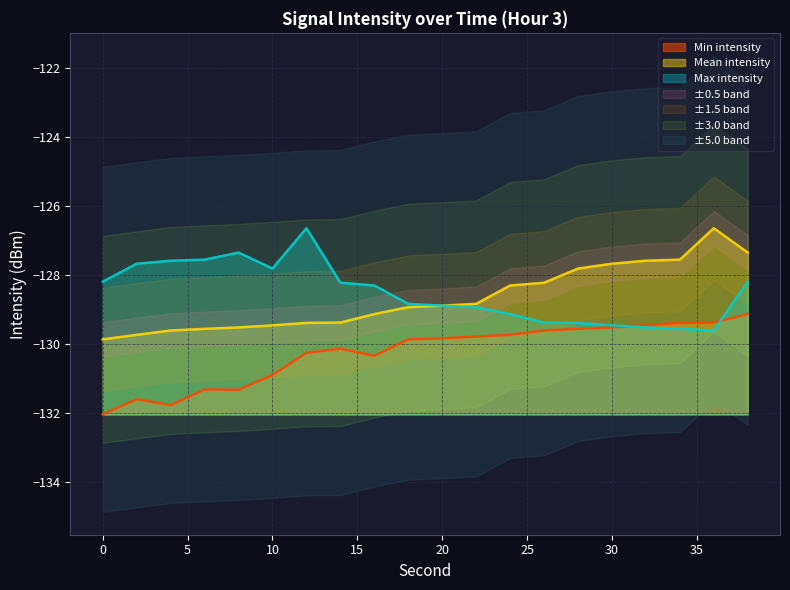

How many data points does each series have?

20